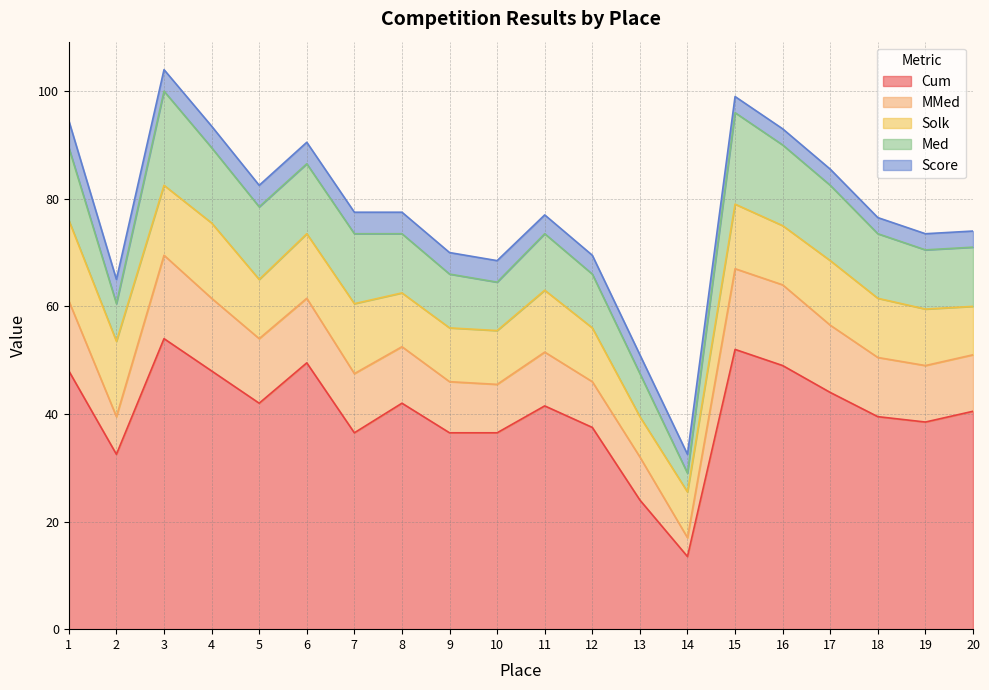

What is the average value of the Score series?

3.7